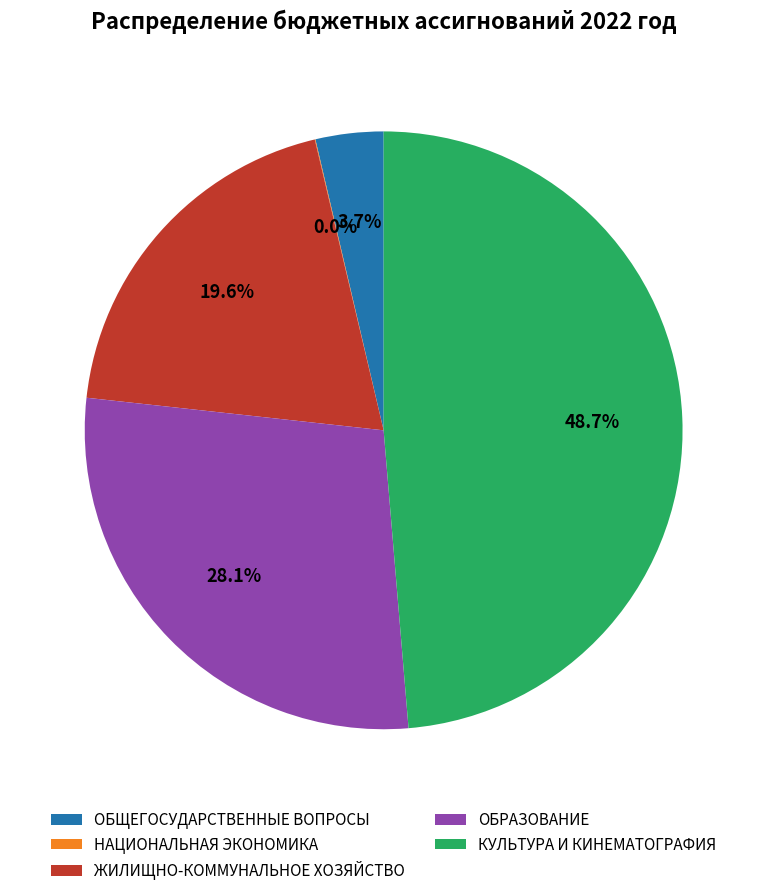

To the nearest percent, what portion does ОБРАЗОВАНИЕ represent?

28%